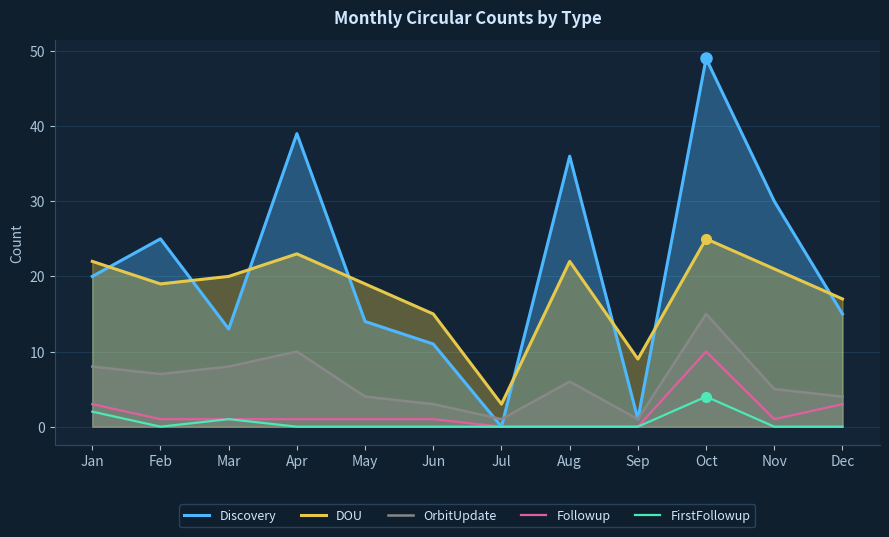

Reading left to right, extract all data points from this chart.

Discovery: Jan=20	Feb=25	Mar=13	Apr=39	May=14	Jun=11	Jul=0	Aug=36	Sep=1	Oct=49	Nov=30	Dec=15
DOU: Jan=22	Feb=19	Mar=20	Apr=23	May=19	Jun=15	Jul=3	Aug=22	Sep=9	Oct=25	Nov=21	Dec=17
OrbitUpdate: Jan=8	Feb=7	Mar=8	Apr=10	May=4	Jun=3	Jul=1	Aug=6	Sep=1	Oct=15	Nov=5	Dec=4
Followup: Jan=3	Feb=1	Mar=1	Apr=1	May=1	Jun=1	Jul=0	Aug=0	Sep=0	Oct=10	Nov=1	Dec=3
FirstFollowup: Jan=2	Feb=0	Mar=1	Apr=0	May=0	Jun=0	Jul=0	Aug=0	Sep=0	Oct=4	Nov=0	Dec=0